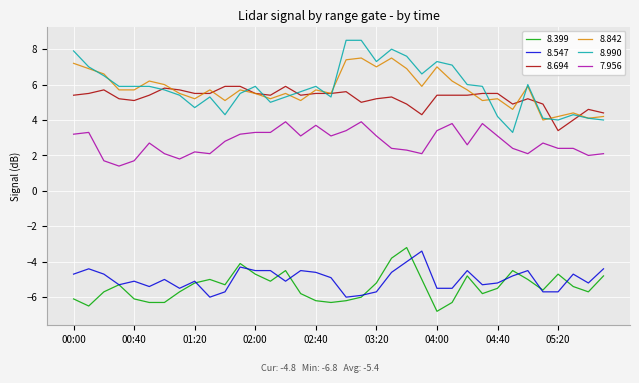

True or false: 8.694 and 8.399 cross at least once.

False